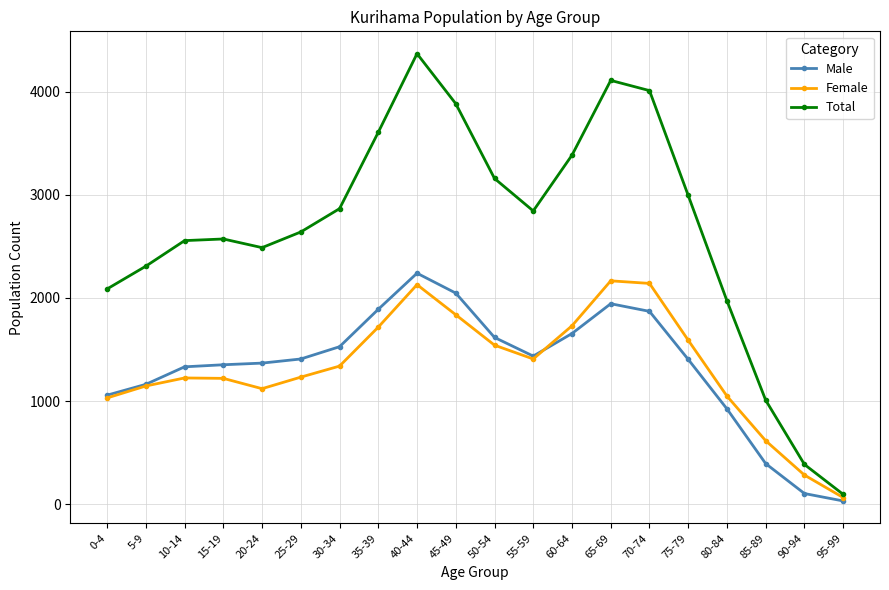

Between 10-14 and 45-49, which series saw the biggest shift?

Total